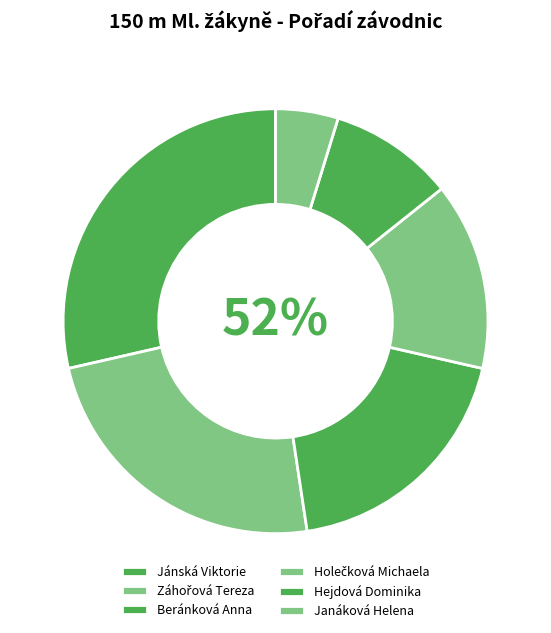

To the nearest percent, what is the difference between the Janáková Helena and Holečková Michaela slice percentages?

10%